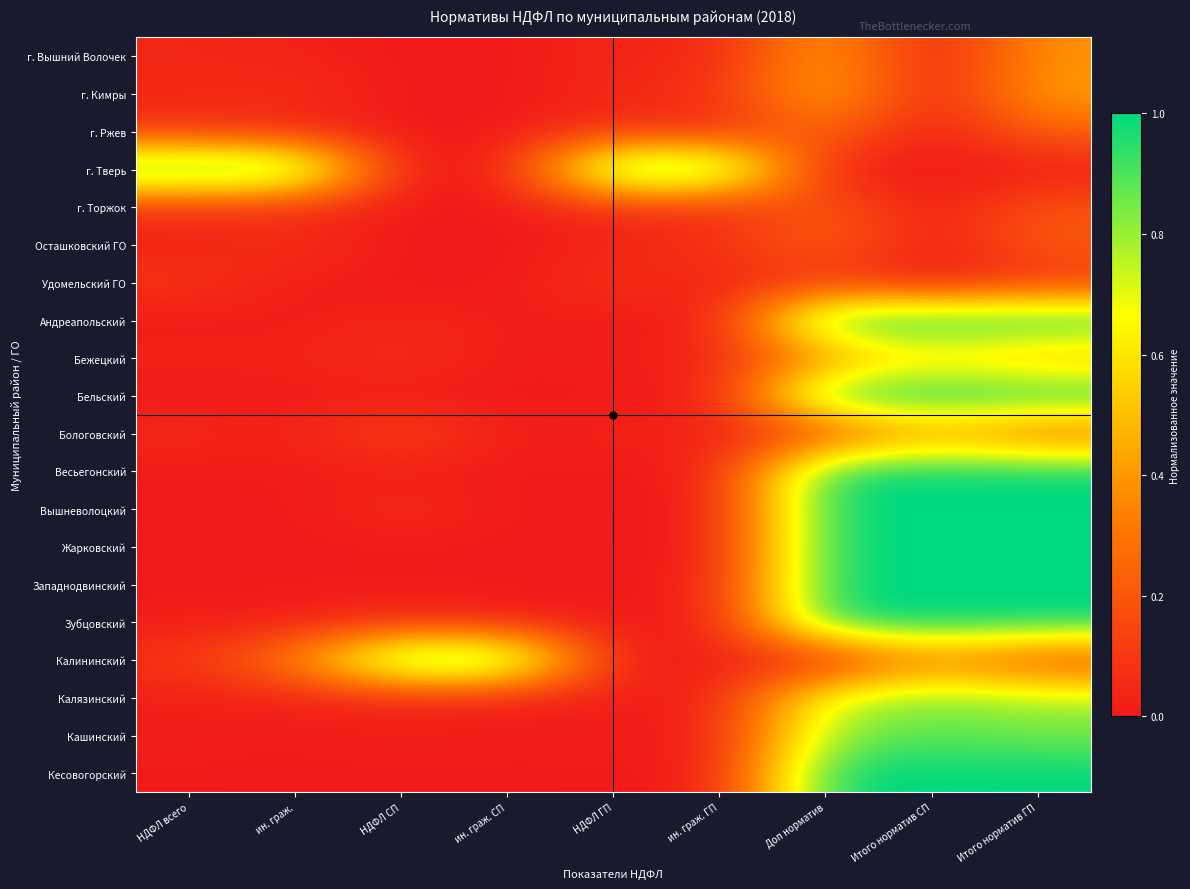

Rank the series by their maximum value, from lowest to highest.

Удомельский ГО, г. Торжок, Осташковский ГО, г. Ржев, Бологовский, г. Вышний Волочек, г. Кимры, Бежецкий, Калязинский, Кашинский, г. Тверь, Андреапольский, Бельский, Весьегонский, Вышневолоцкий, Жарковский, Западнодвинский, Зубцовский, Калининский, Кесовогорский